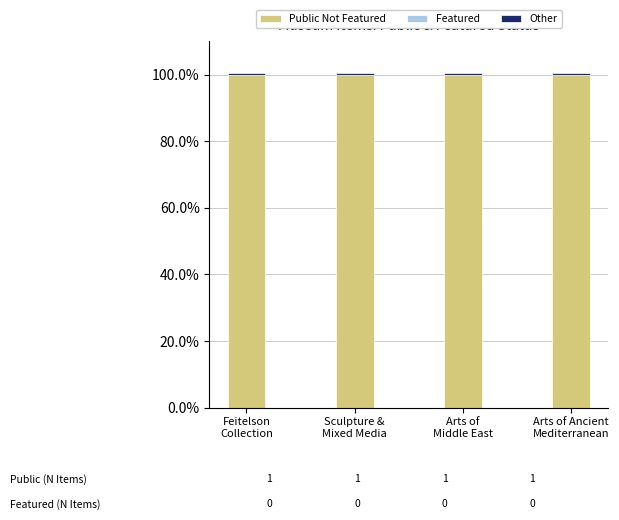

Does the chart contain any negative values?

No